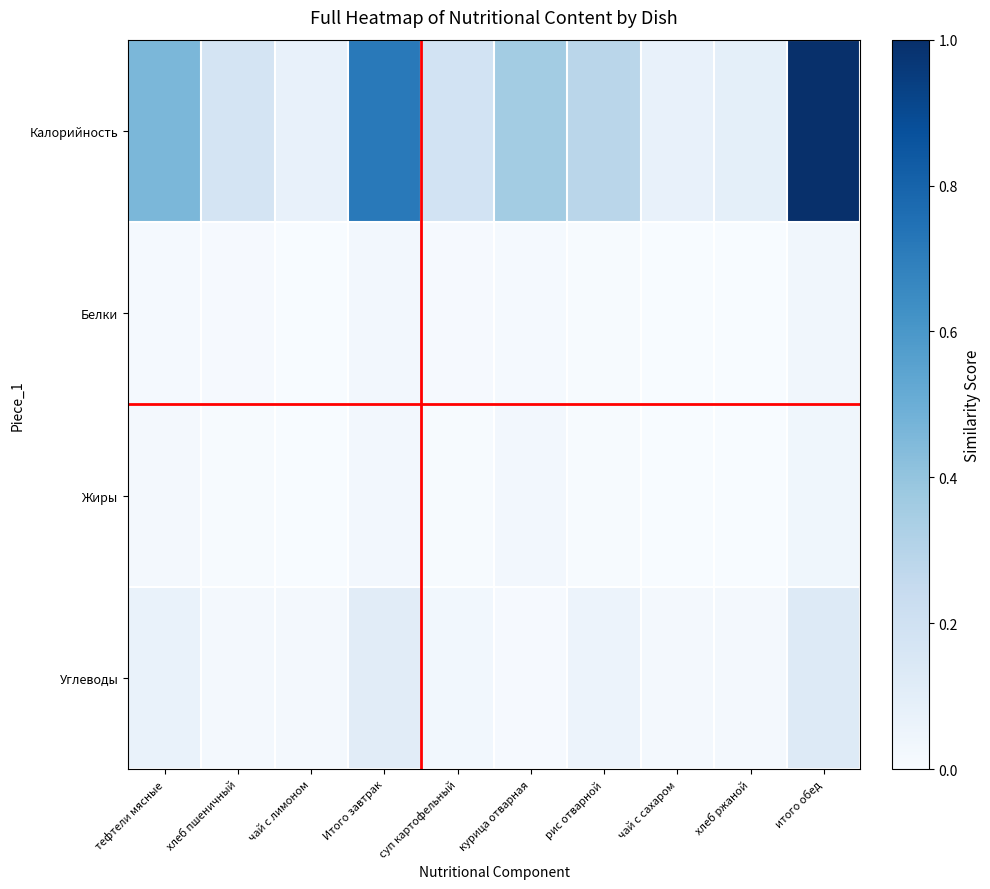

Reading left to right, what are all the values shown in this chart?

Калорийность: тефтели мясные=0.5	хлеб пшеничный=0.2	чай с лимоном=0.1	Итого завтрак=0.7	суп картофельный=0.2	курица отварная=0.4	рис отварной=0.3	чай с сахаром=0.1	хлеб ржаной=0.1	итого обед=1.0
Белки: тефтели мясные=0.0	хлеб пшеничный=0.0	чай с лимоном=0.0	Итого завтрак=0.0	суп картофельный=0.0	курица отварная=0.0	рис отварной=0.0	чай с сахаром=0.0	хлеб ржаной=0.0	итого обед=0.0
Жиры: тефтели мясные=0.0	хлеб пшеничный=0.0	чай с лимоном=0.0	Итого завтрак=0.0	суп картофельный=0.0	курица отварная=0.0	рис отварной=0.0	чай с сахаром=0.0	хлеб ржаной=0.0	итого обед=0.0
Углеводы: тефтели мясные=0.1	хлеб пшеничный=0.0	чай с лимоном=0.0	Итого завтрак=0.1	суп картофельный=0.0	курица отварная=0.0	рис отварной=0.1	чай с сахаром=0.0	хлеб ржаной=0.0	итого обед=0.1